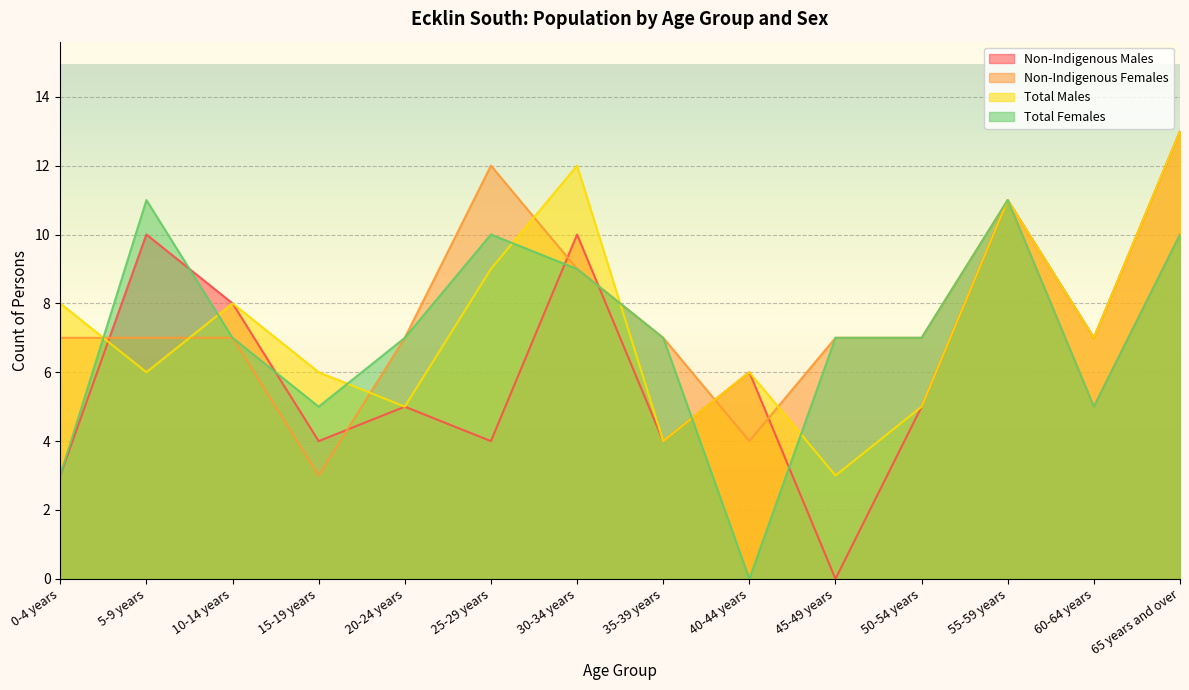

At how many categories does at least one series exceed 1?

14